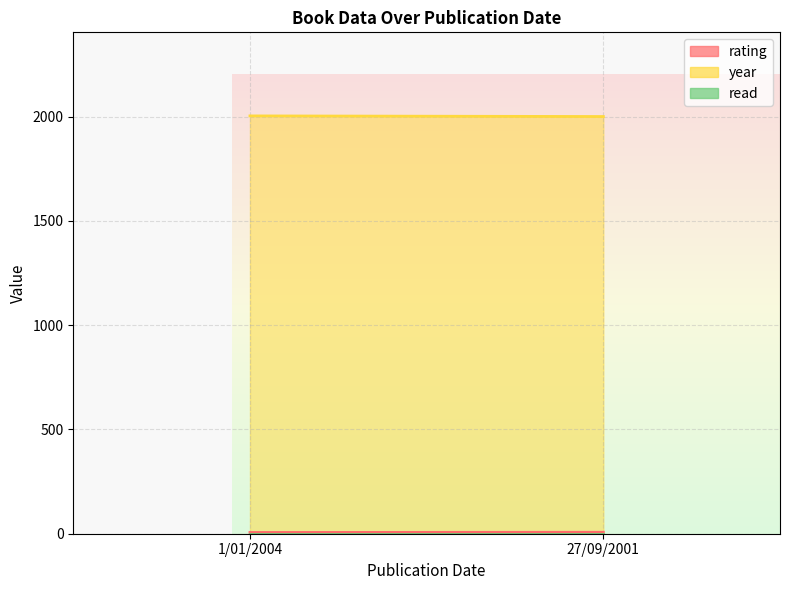

At which label is rating closest to 6?

1/01/2004